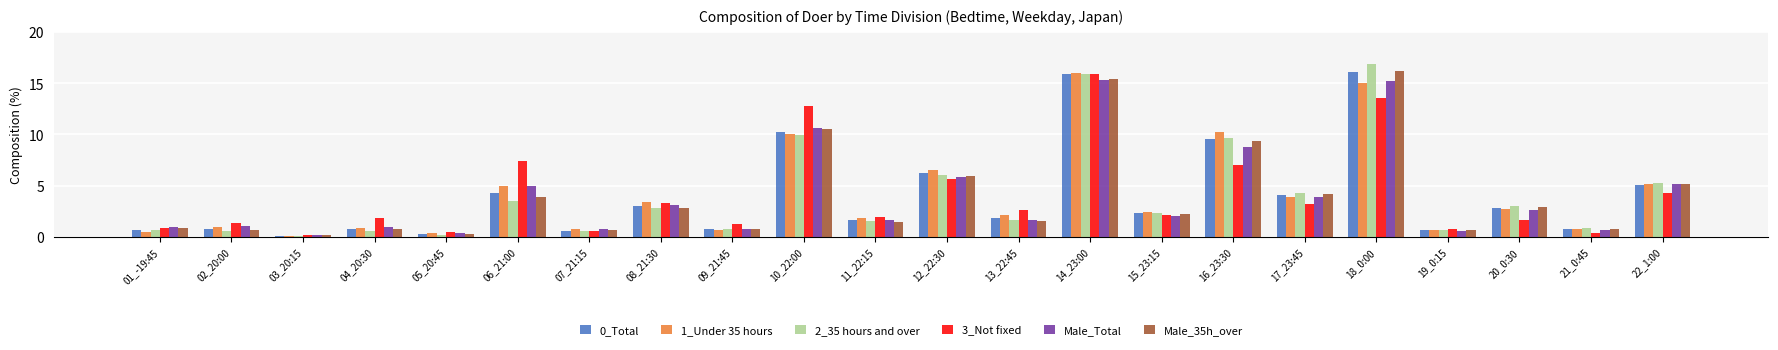

Which series has the widest spread of values?

2_35 hours and over